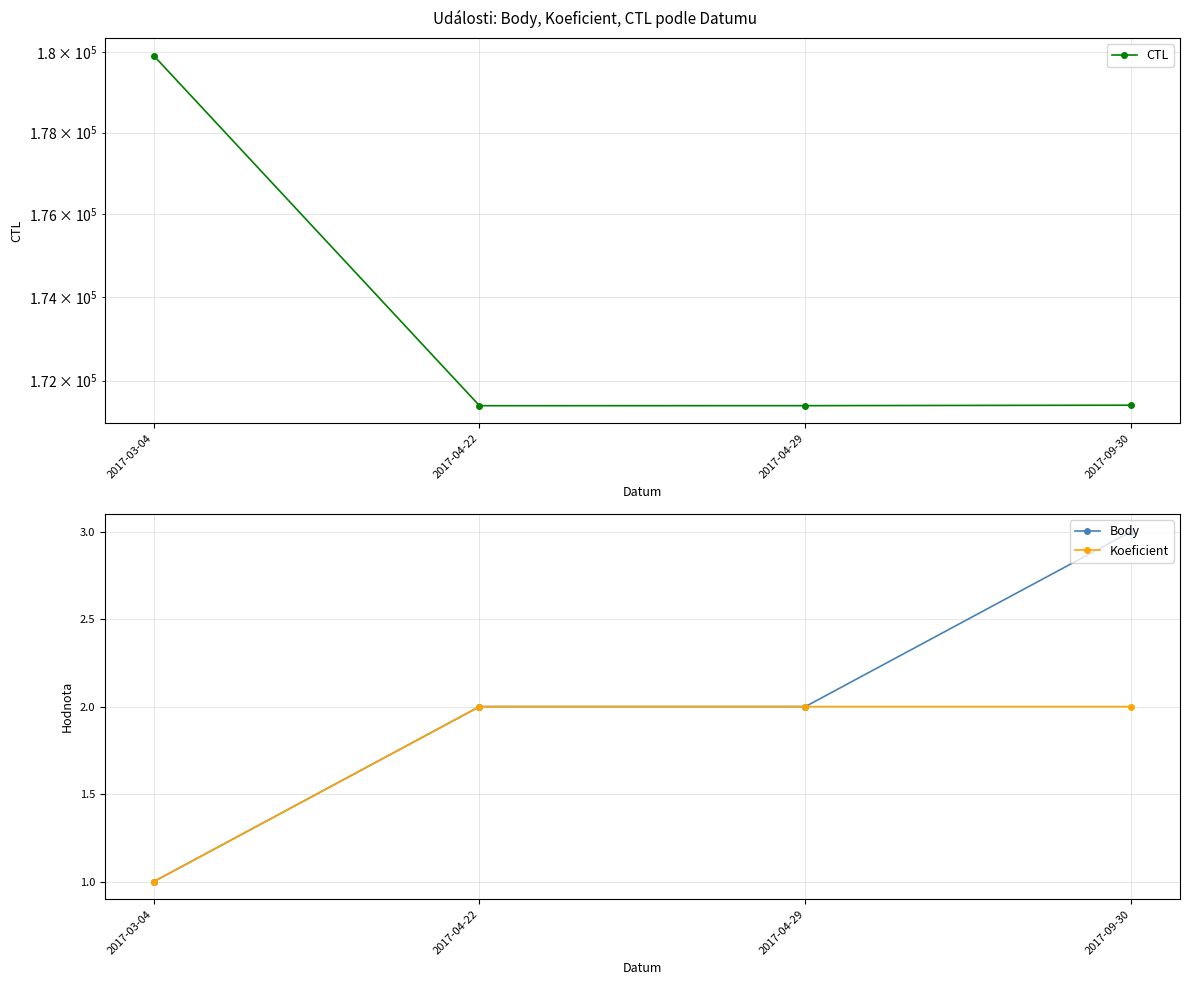

Is it true that Body equals 1 at 2017-03-04?

True